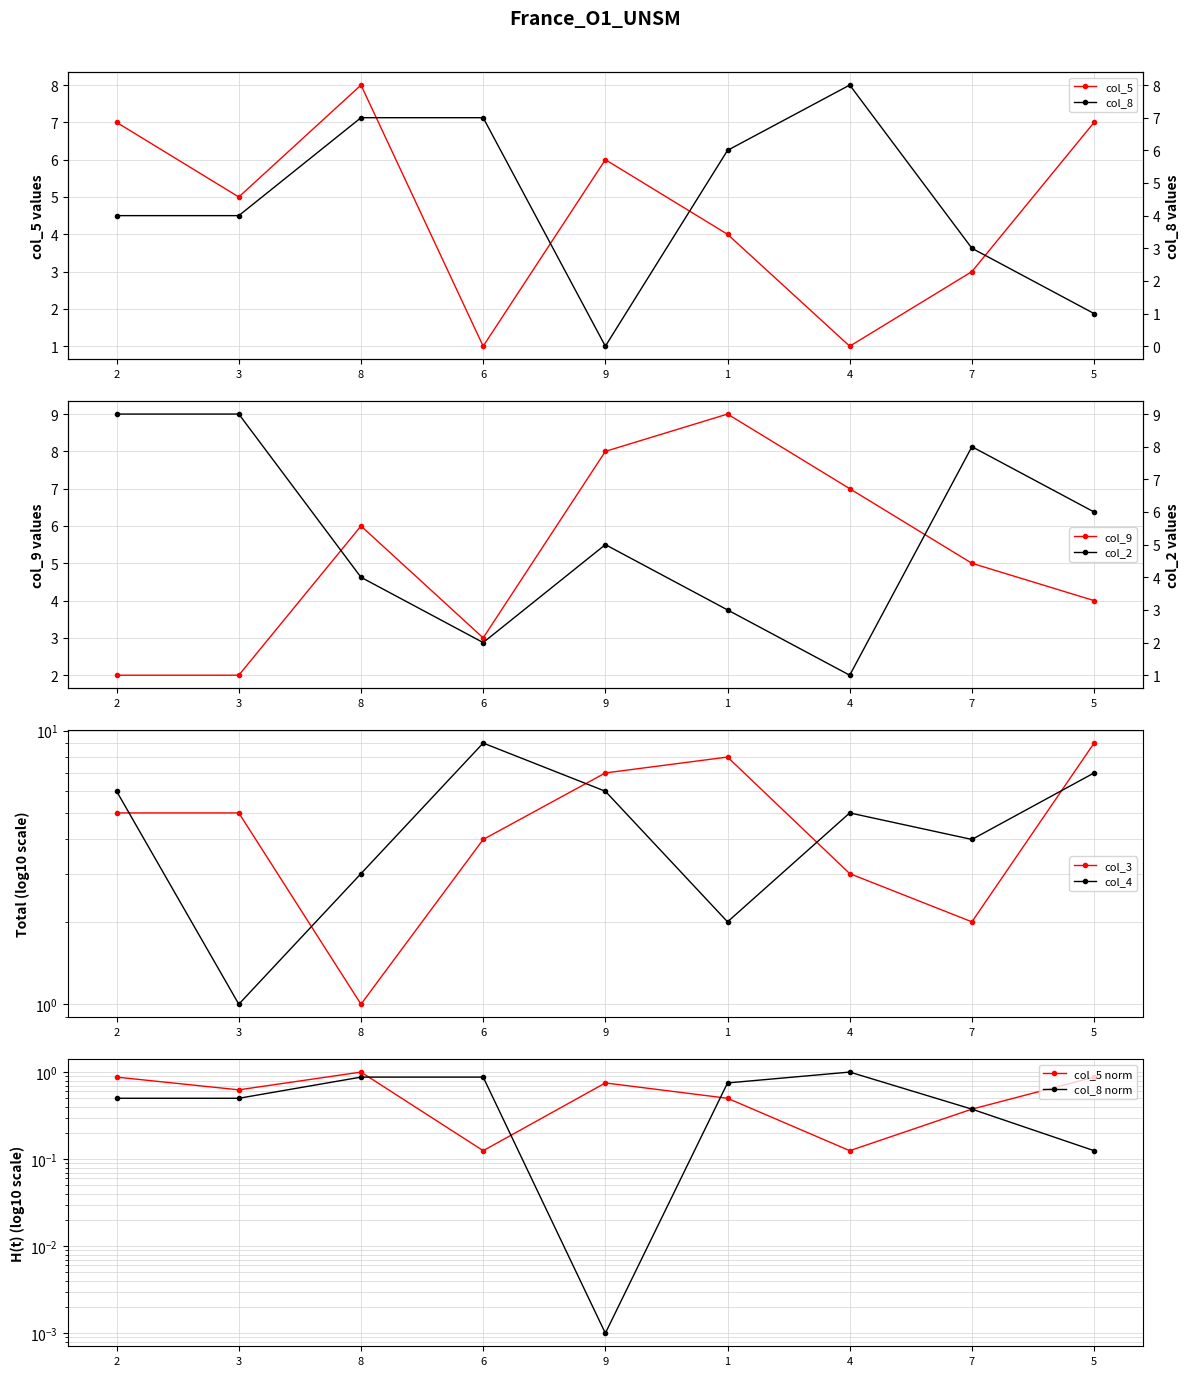

How many col_4 values are between 3 and 6?

5